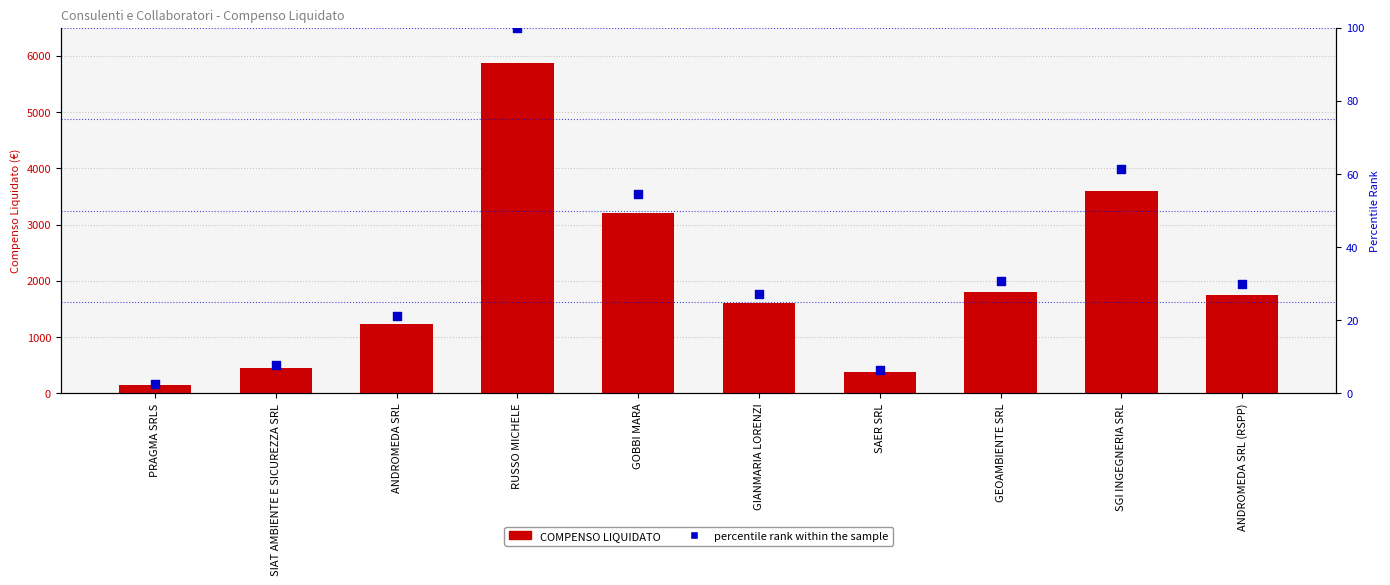

At which category is the sum across all series the highest?

RUSSO MICHELE